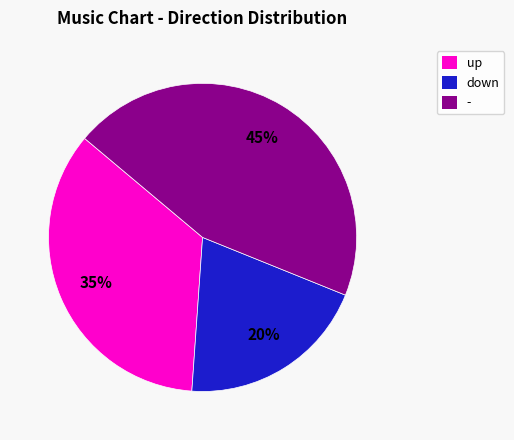

How many slices are in this pie chart?

3